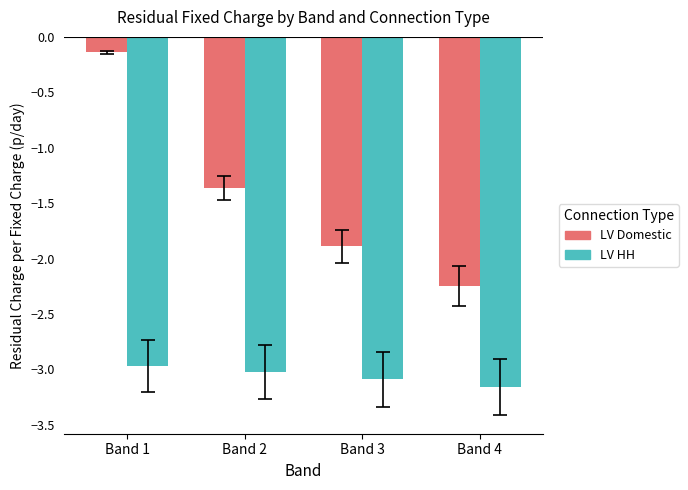

Which series has the largest total across all categories?

LV Domestic